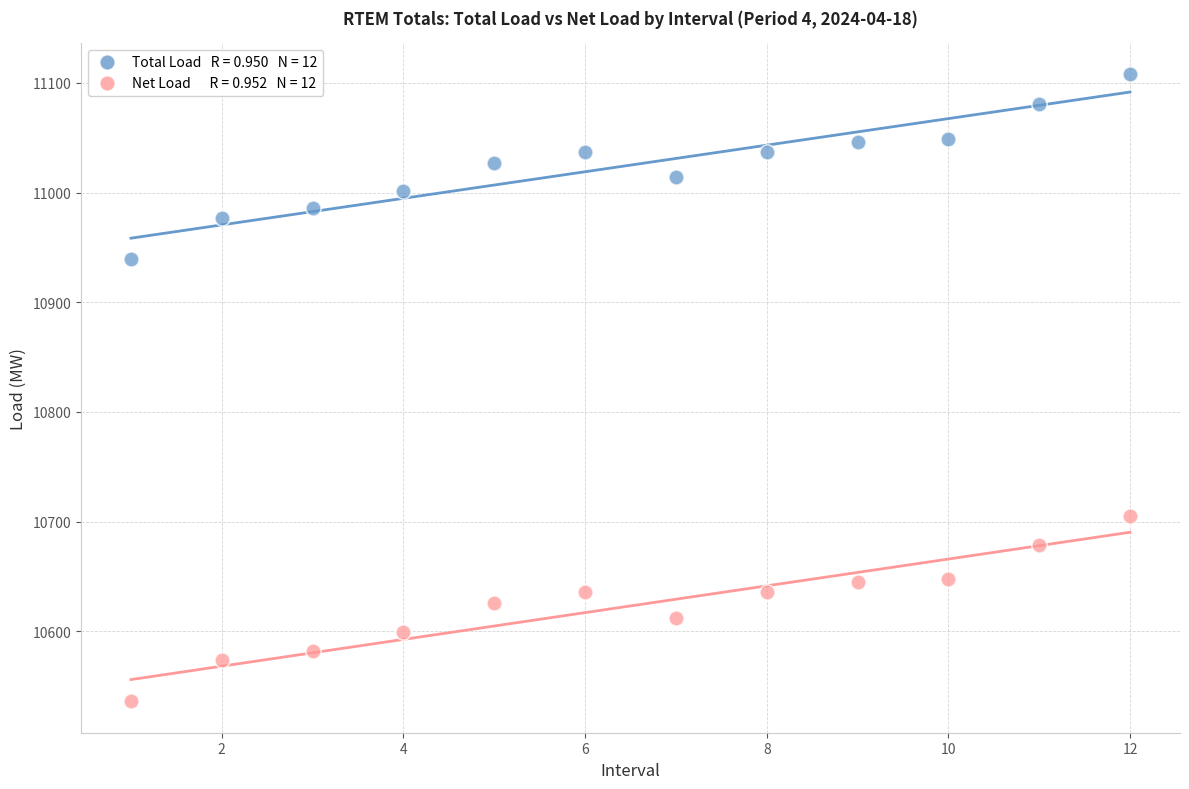

Across all data points, what is the range of Y values (max minus min)?

571.7